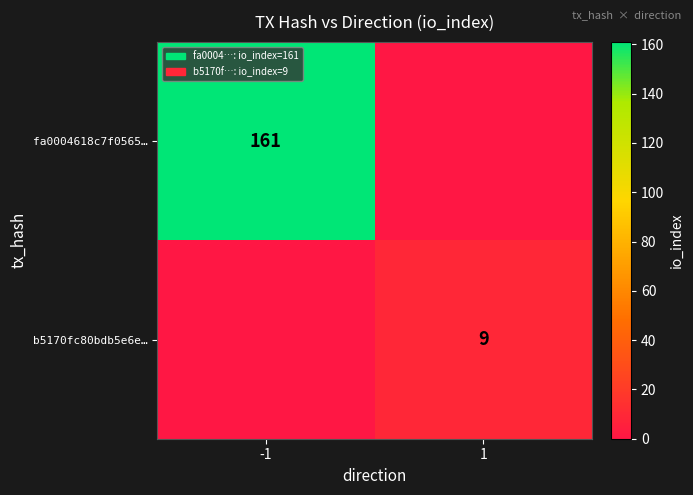

True or false: b5170fc80bdb5e6e… has a value of 9 at 1.

True